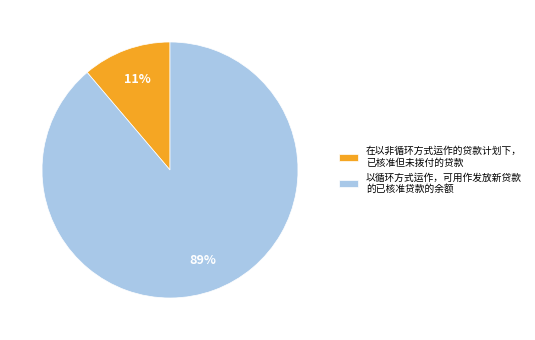

Is there any slice that represents more than half of the pie?

Yes